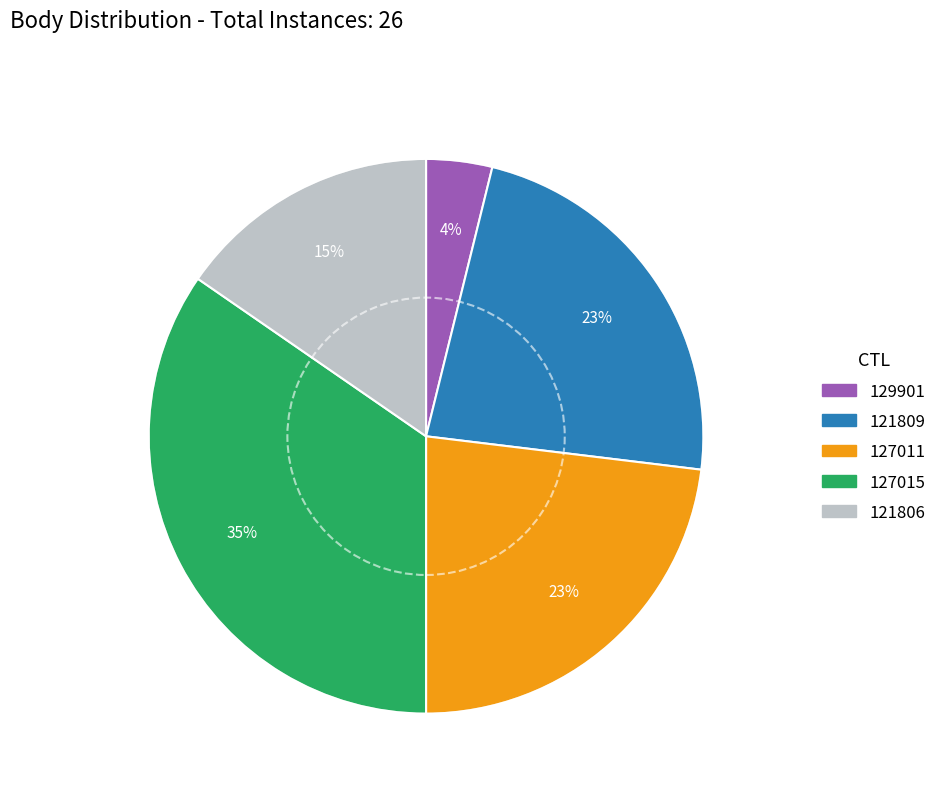

What is the largest slice in the pie chart?

127015